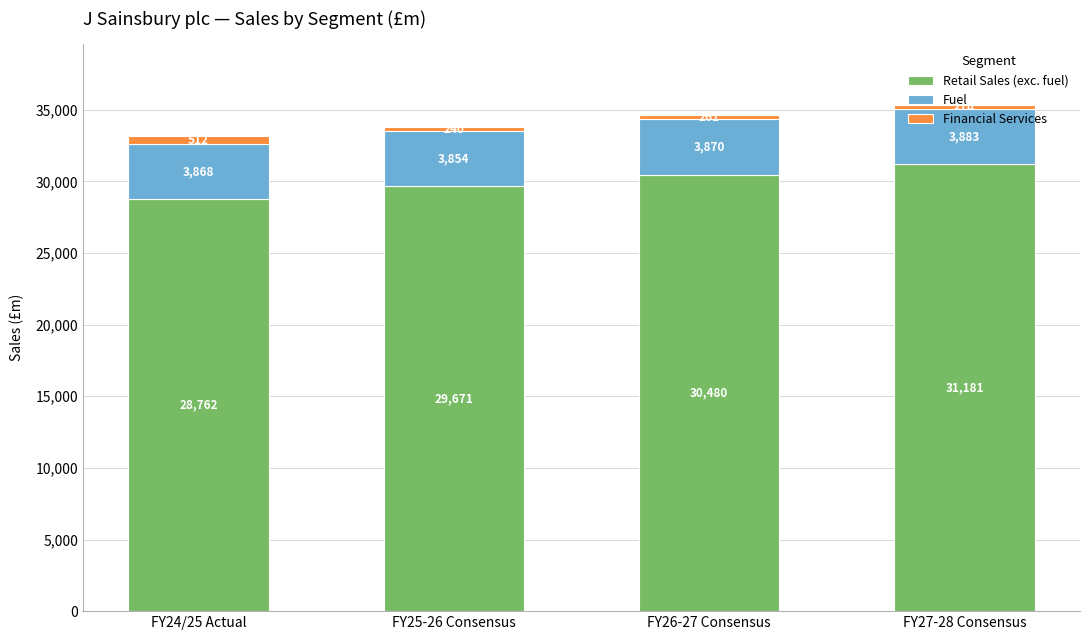

At which label does Retail Sales (exc. fuel) reach its peak?

FY27-28 Consensus